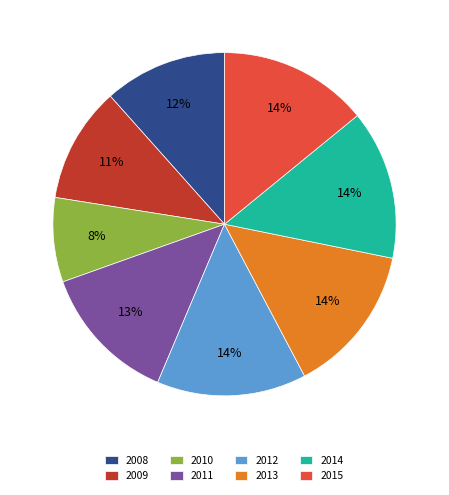

Is the sum of 2012 and 2015 greater than half?

No